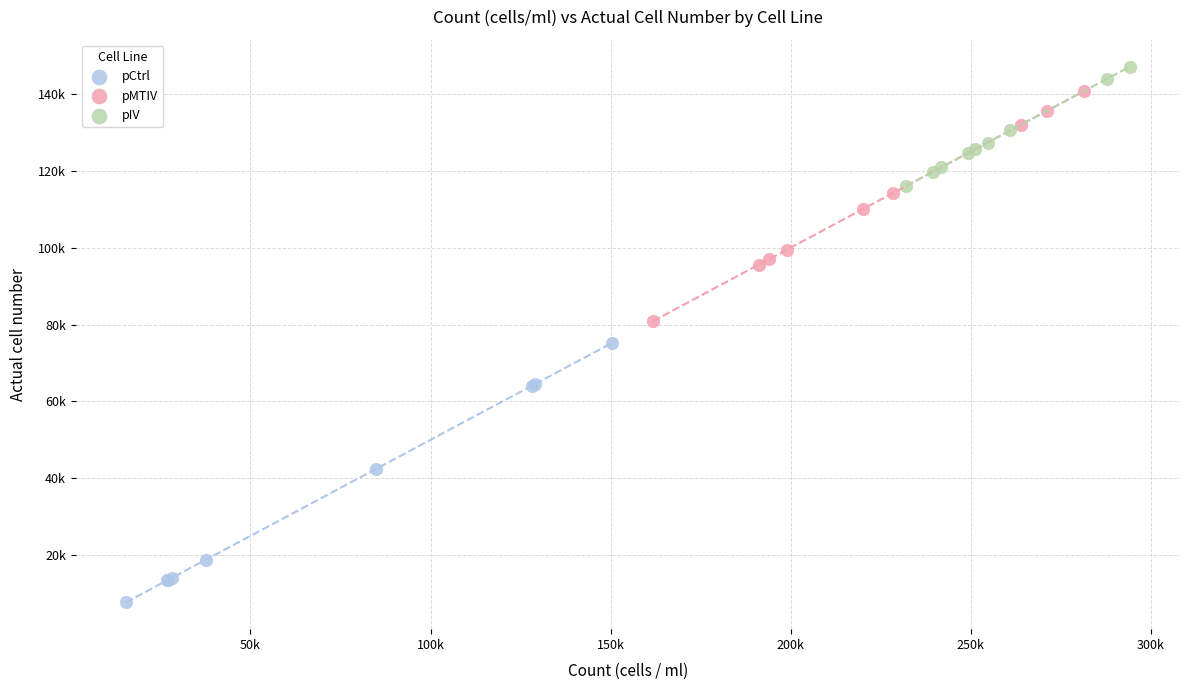

Which series contains the lowest Y value?

pCtrl